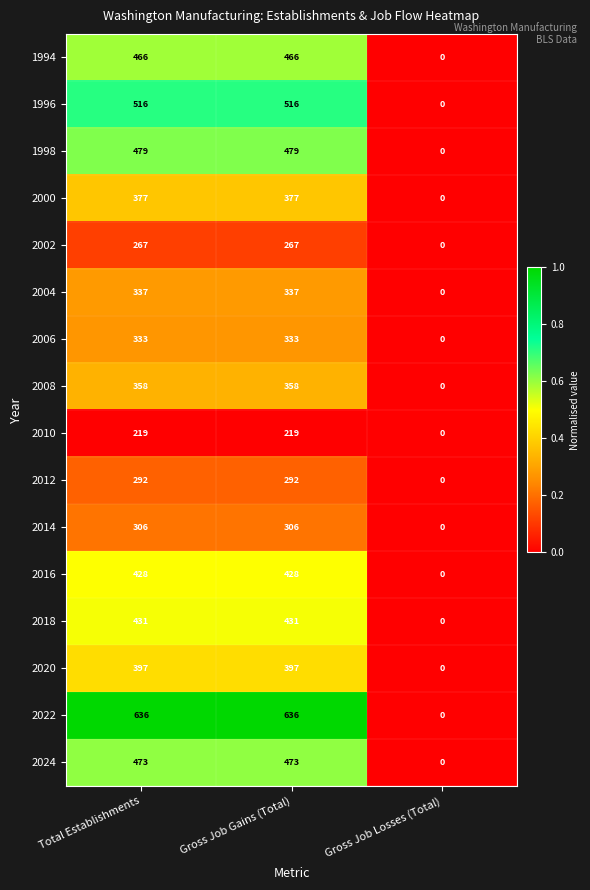

What is the highest value of the 2004 series?

337